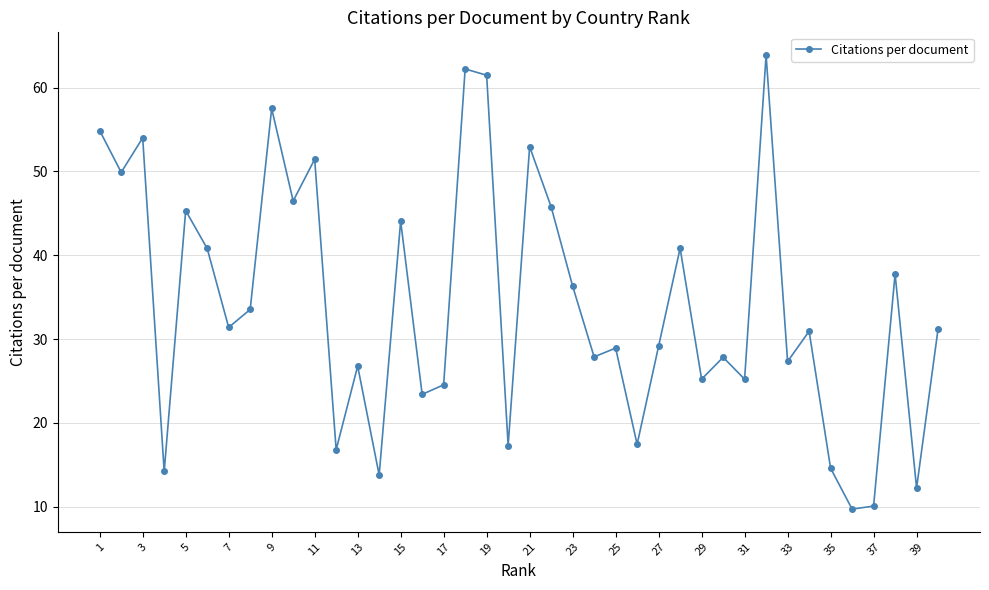

How many lines are shown in the chart?

1